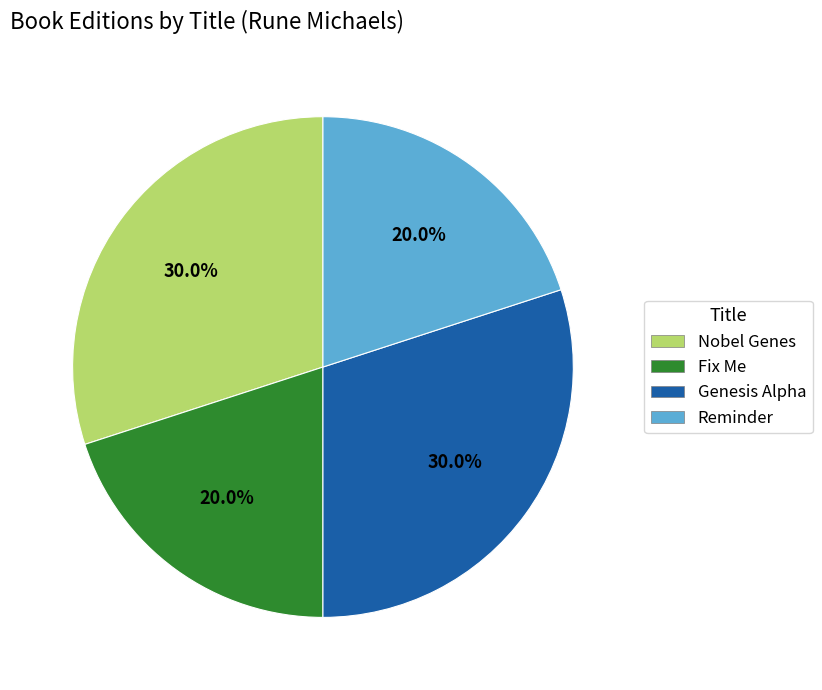

Combined, what portion of the pie is Fix Me and Nobel Genes?

50.0%